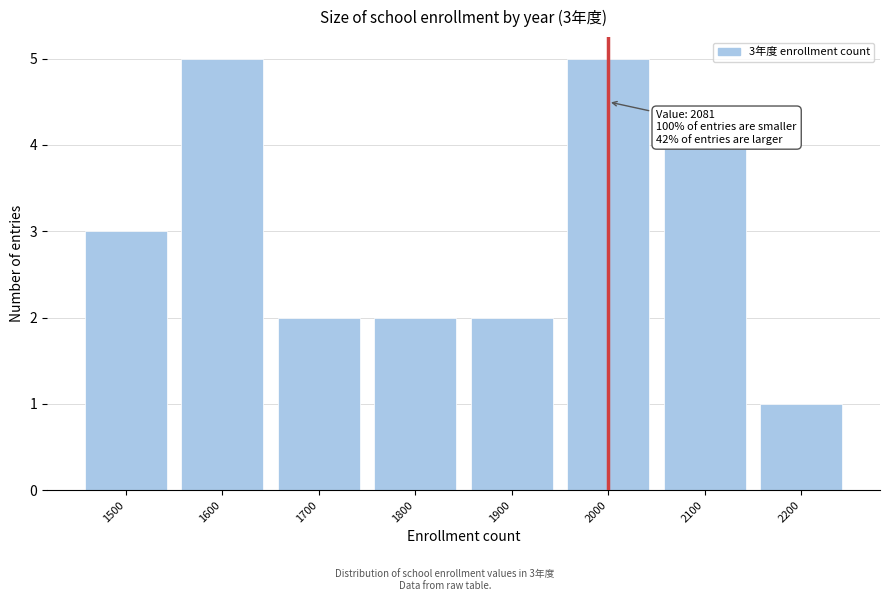

Reading right to left, what are all the values shown in this chart?

1	4	5	2	2	2	5	3